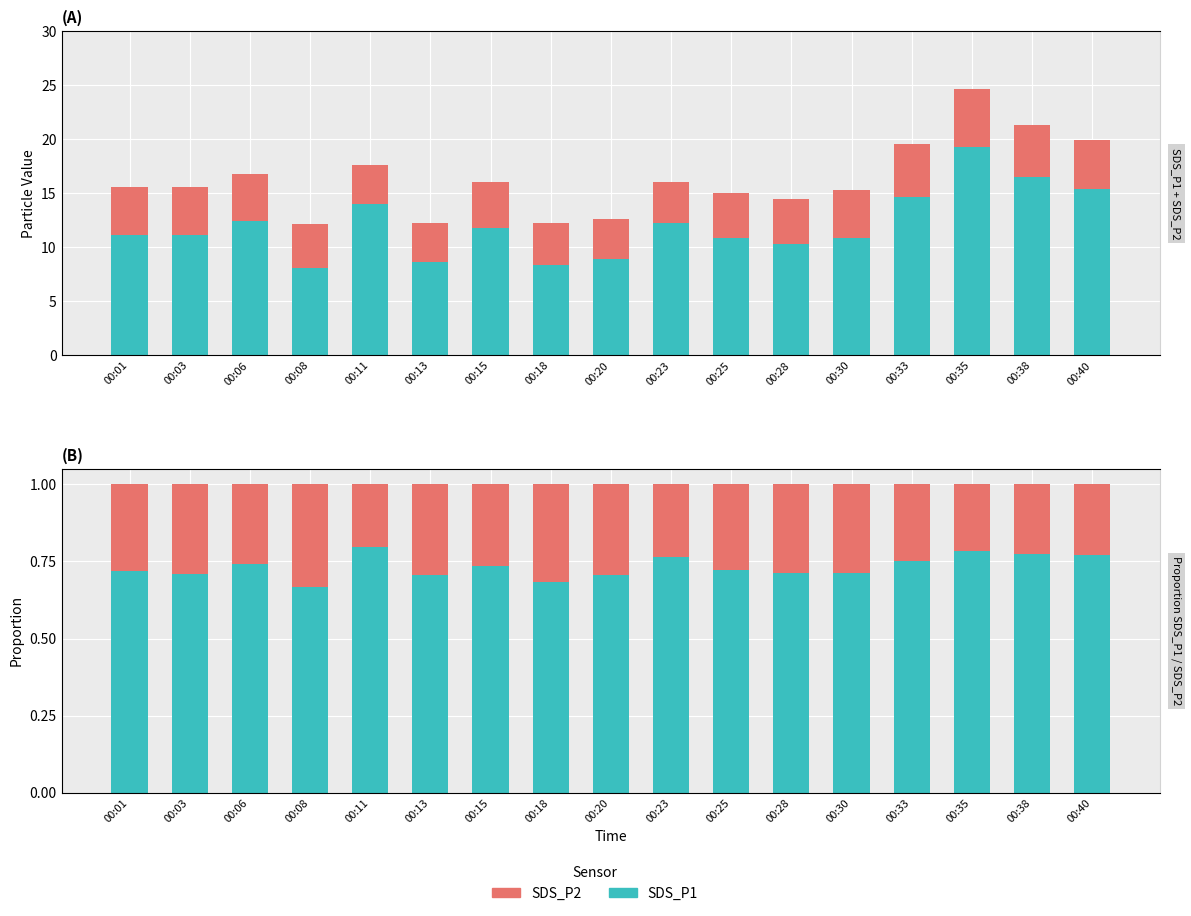

Reading right to left, transcribe all the data shown in this chart.

SDS_P1: 0.8	0.8	0.8	0.8	0.7	0.7	0.7	0.8	0.7	0.7	0.7	0.7	0.8	0.7	0.7	0.7	0.7
SDS_P2: 0.2	0.2	0.2	0.2	0.3	0.3	0.3	0.2	0.3	0.3	0.3	0.3	0.2	0.3	0.3	0.3	0.3